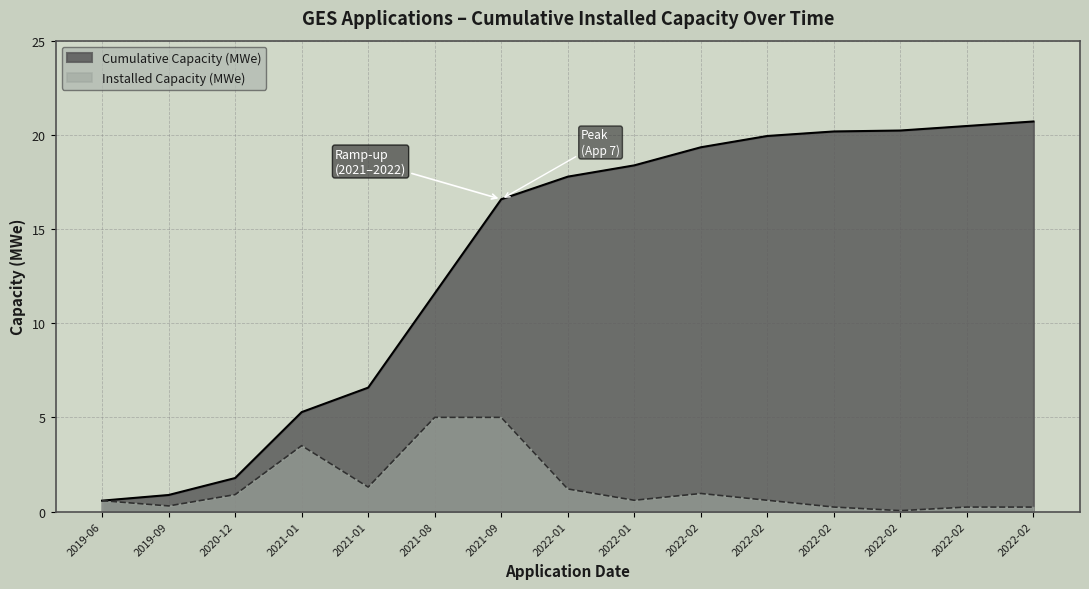

How many points are lower than both their immediate neighbors (excluding endpoints)?

4